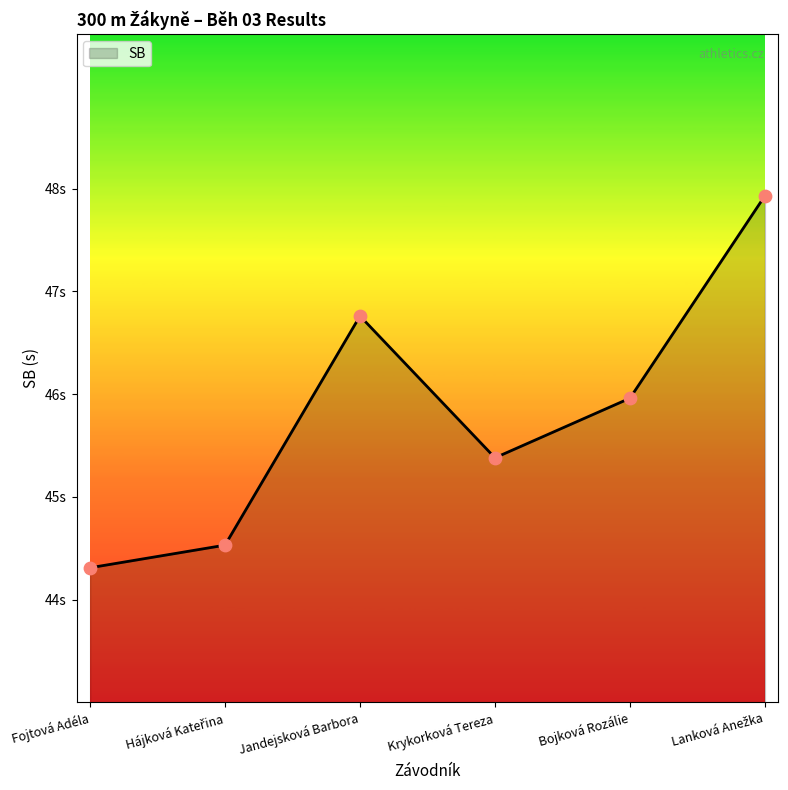

Between Fojtová Adéla and Lanková Anežka, which is larger?

Lanková Anežka